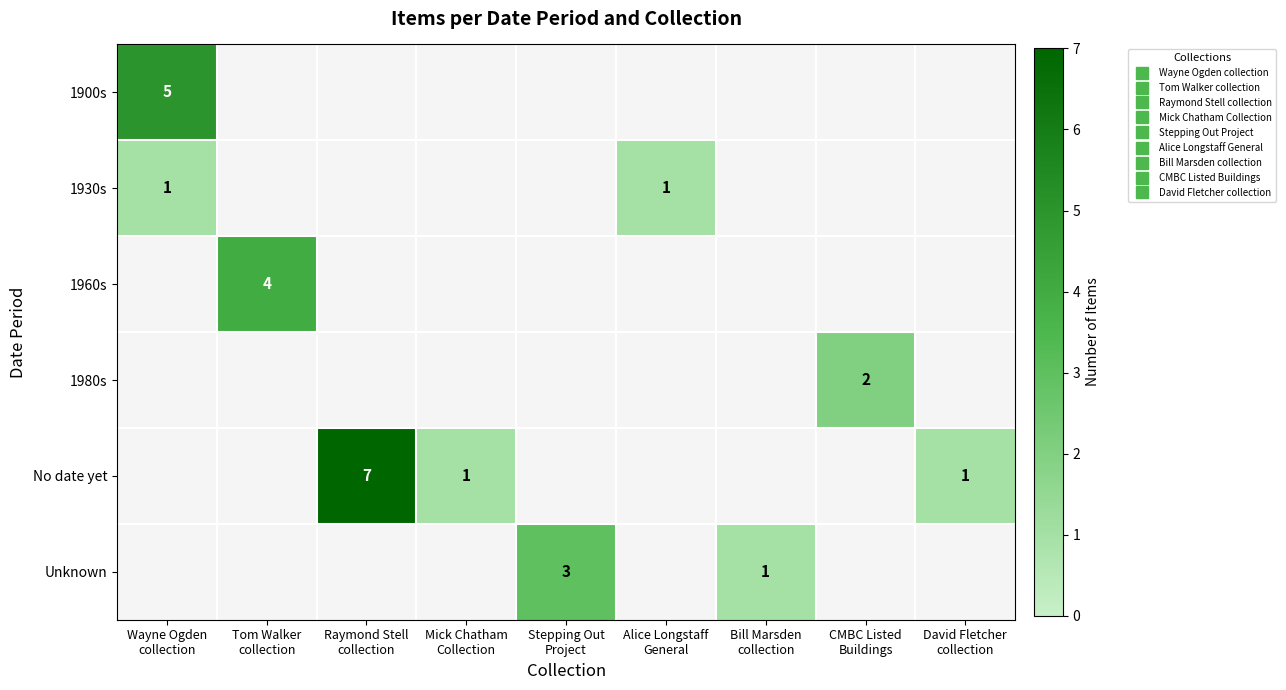

How many positive values does the 1900s series have?

1